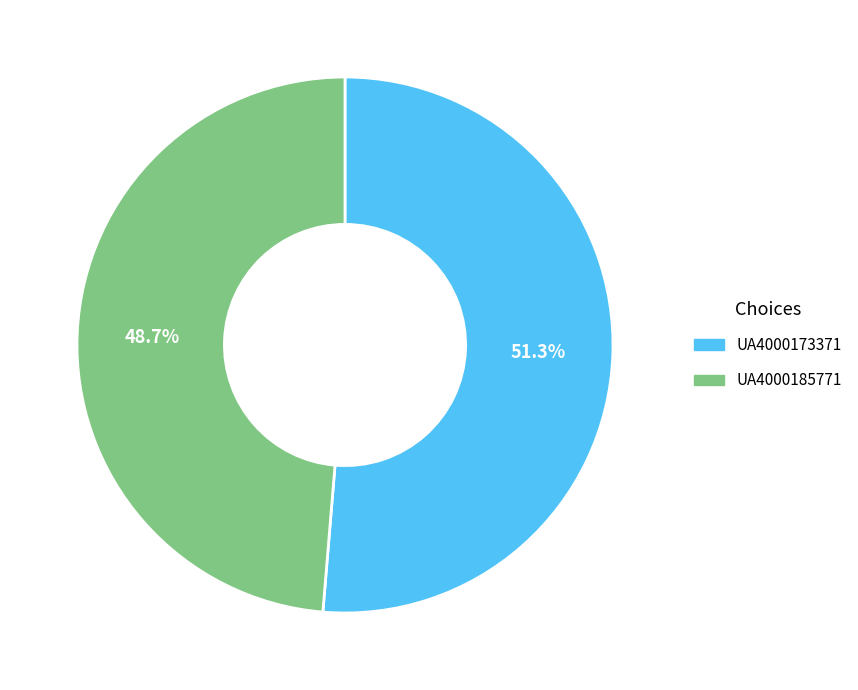

What is the largest slice in the pie chart?

UA4000173371